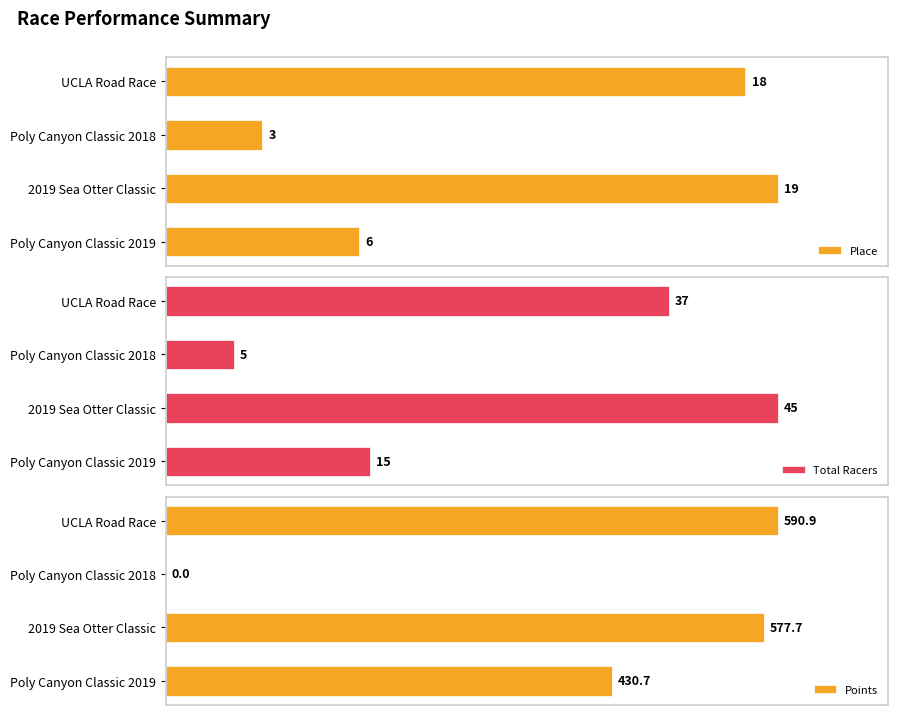

At which label is Place closest to 11?

Poly Canyon Classic 2019